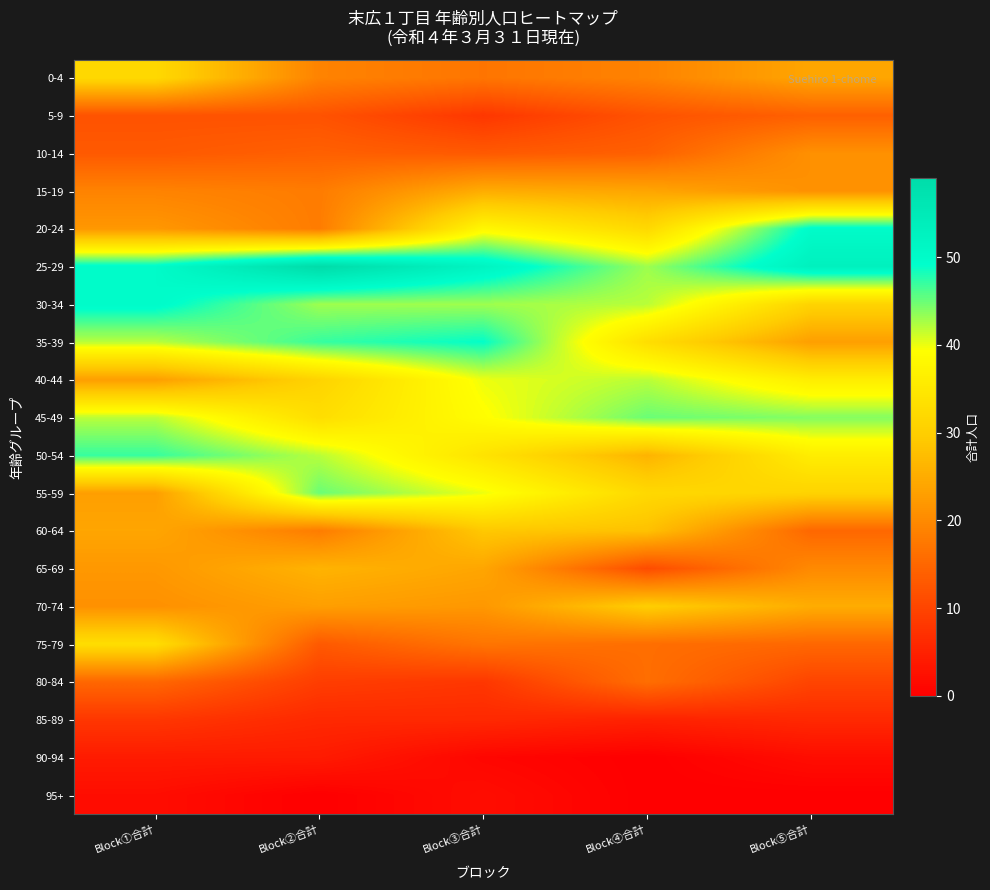

At which category is the sum across all series the highest?

Block③合計